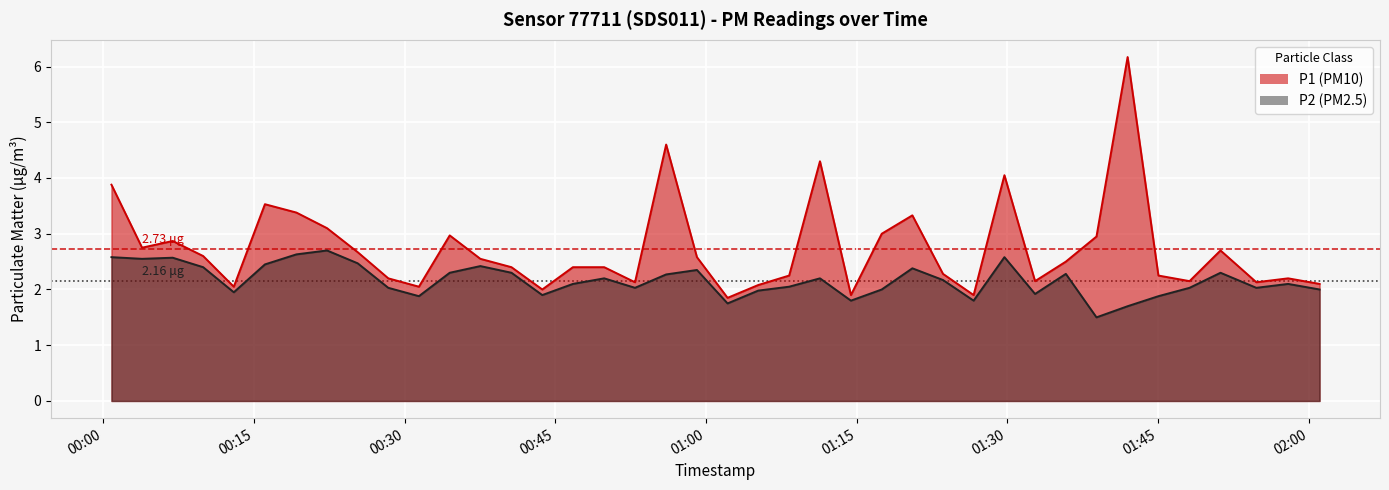

True or false: P1 and P2 intersect in this chart.

False